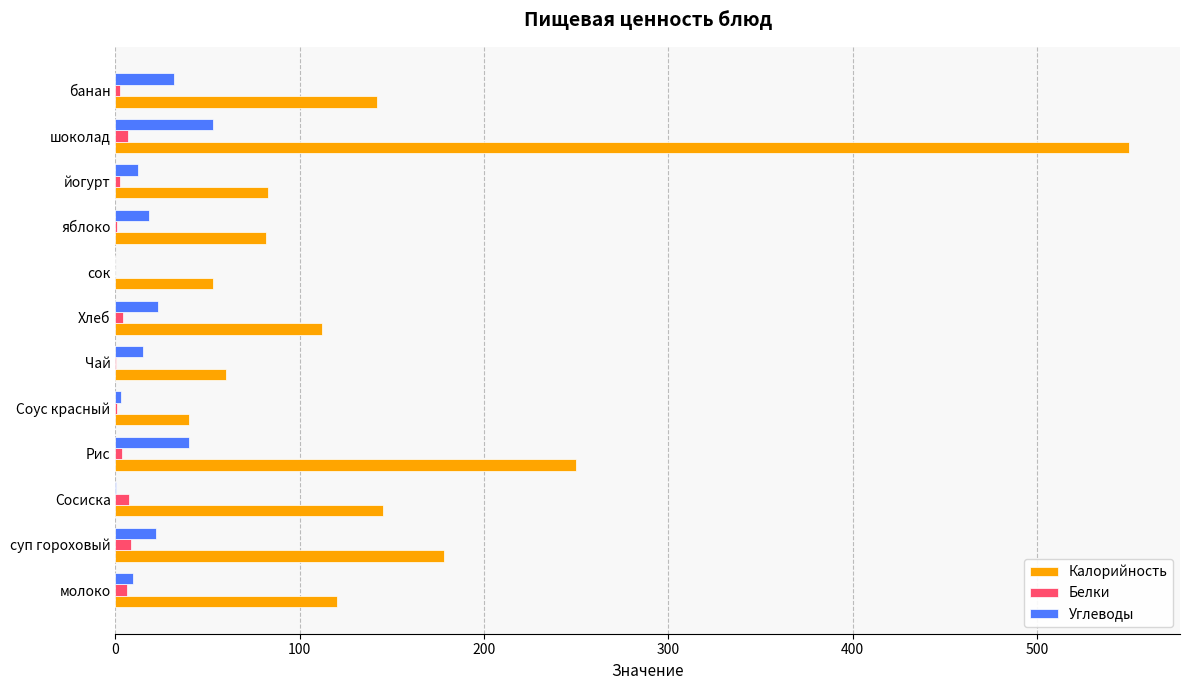

How many data points in Углеводы are above 18?

6